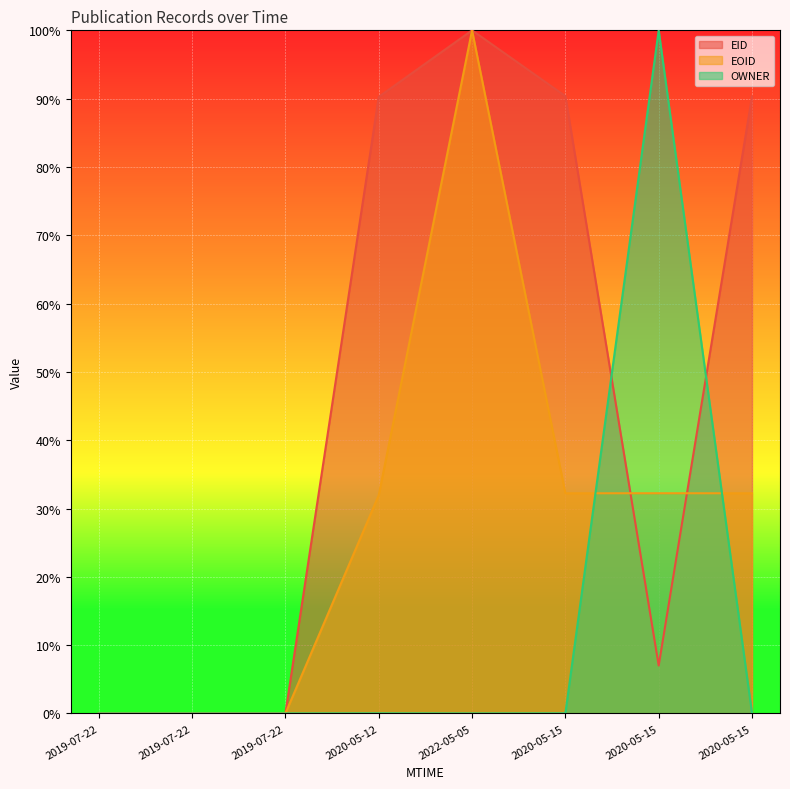

Which series has the largest range (max minus min)?

EID